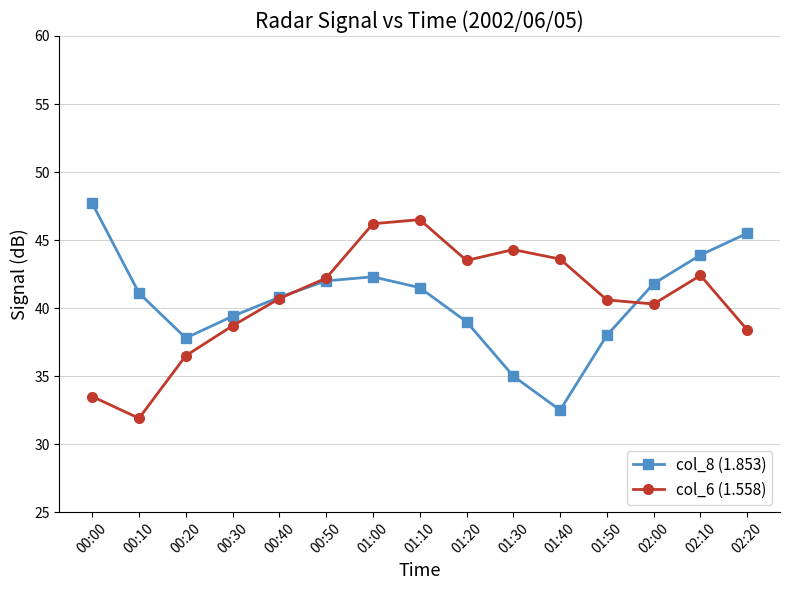

True or false: col_6 (1.558) has more than 2 points higher than both neighbors.

True